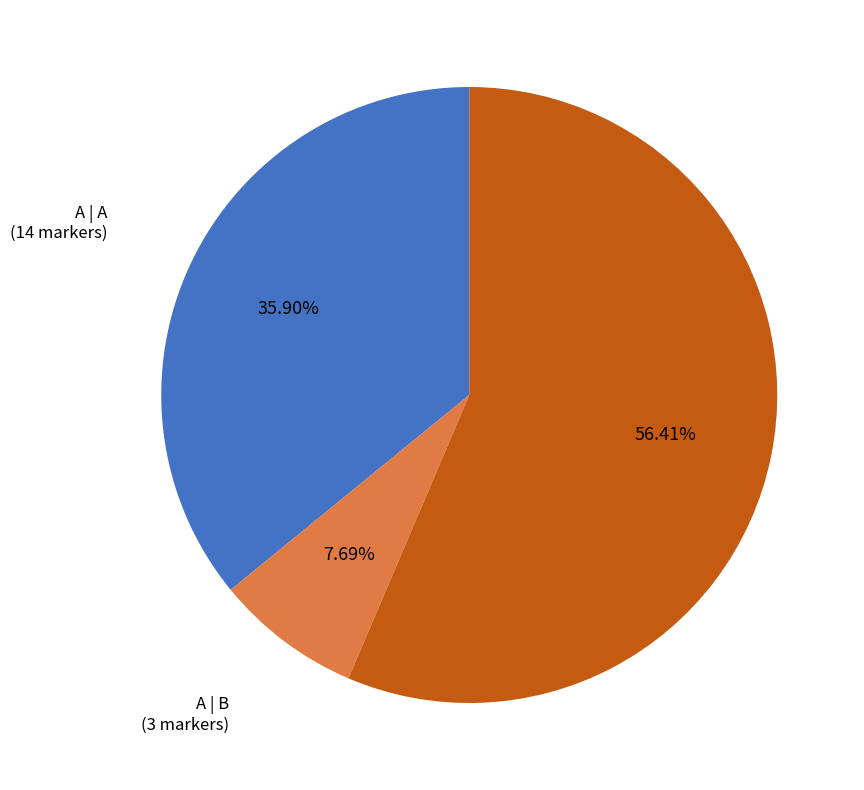

How many segments does this pie chart have?

3